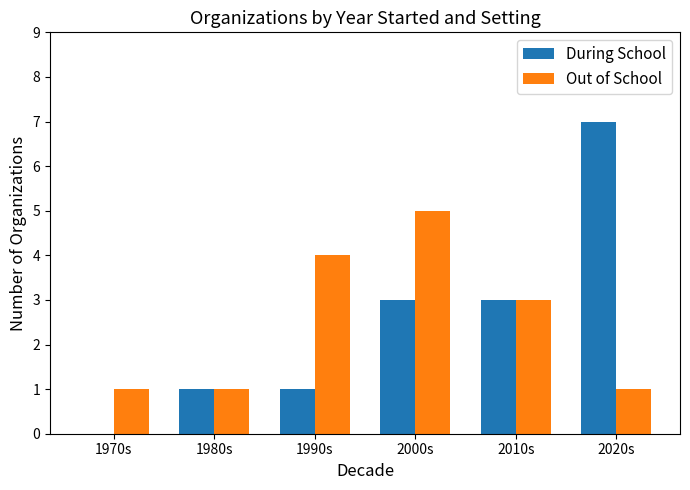

The Out of School series shows 1 at 1980s. True or false?

True